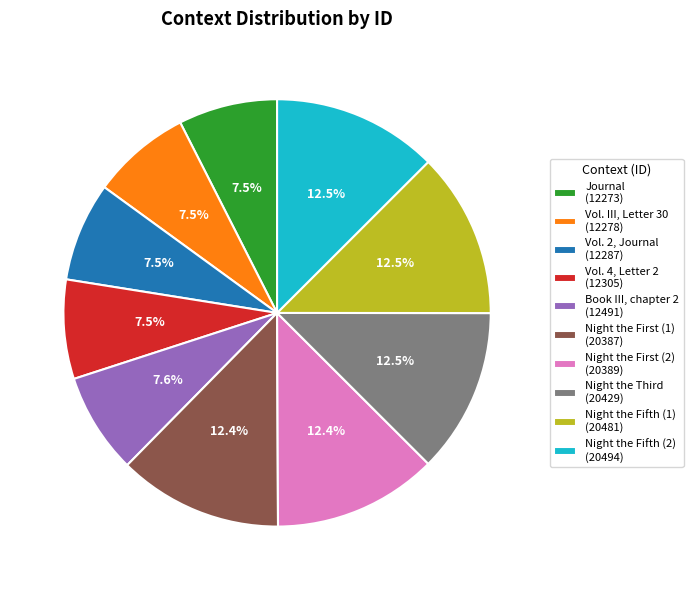

To the nearest percent, what portion does Book III, chapter 2 represent?

8%